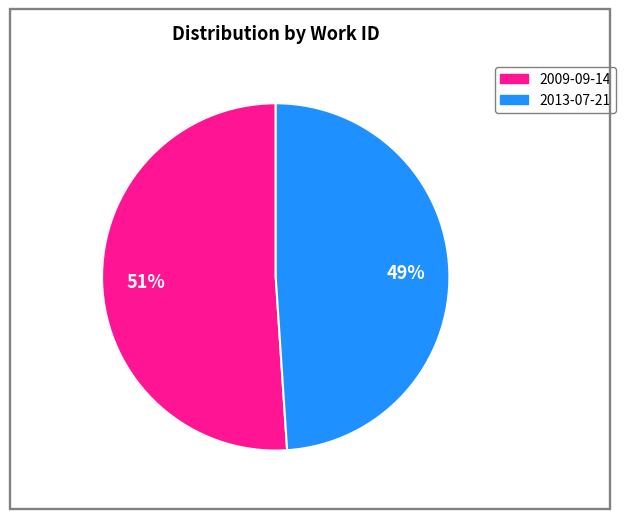

To the nearest percent, what is the average slice percentage?

50%